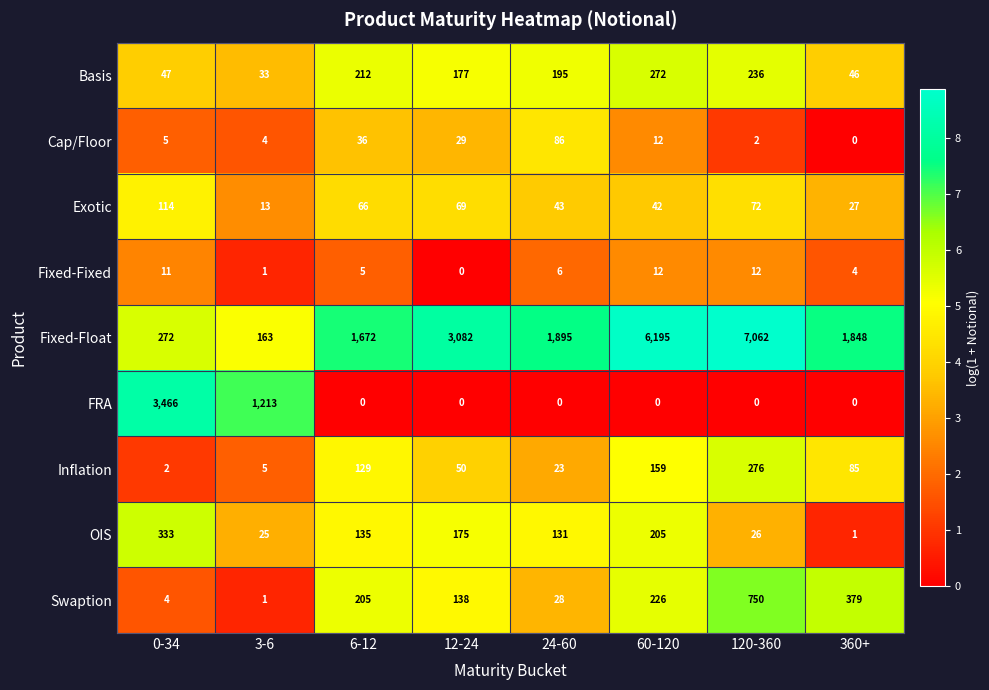

What is the sum of the Cap/Floor values at 120-360 and 6-12?

38